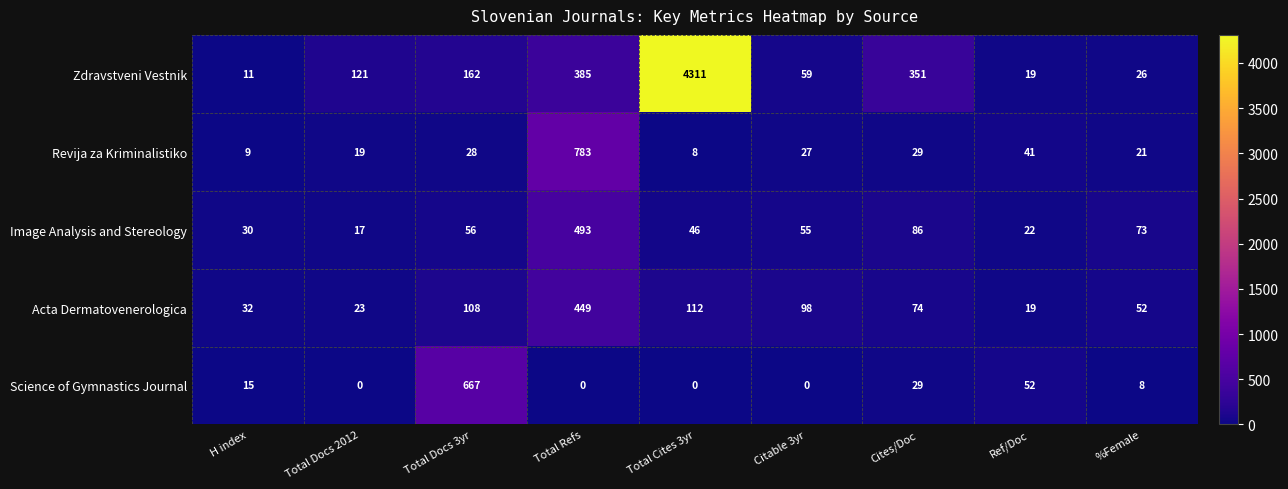

At H index, list the series in order from smallest to largest.

Revija za Kriminalistiko, Zdravstveni Vestnik, Science of Gymnastics Journal, Image Analysis and Stereology, Acta Dermatovenerologica